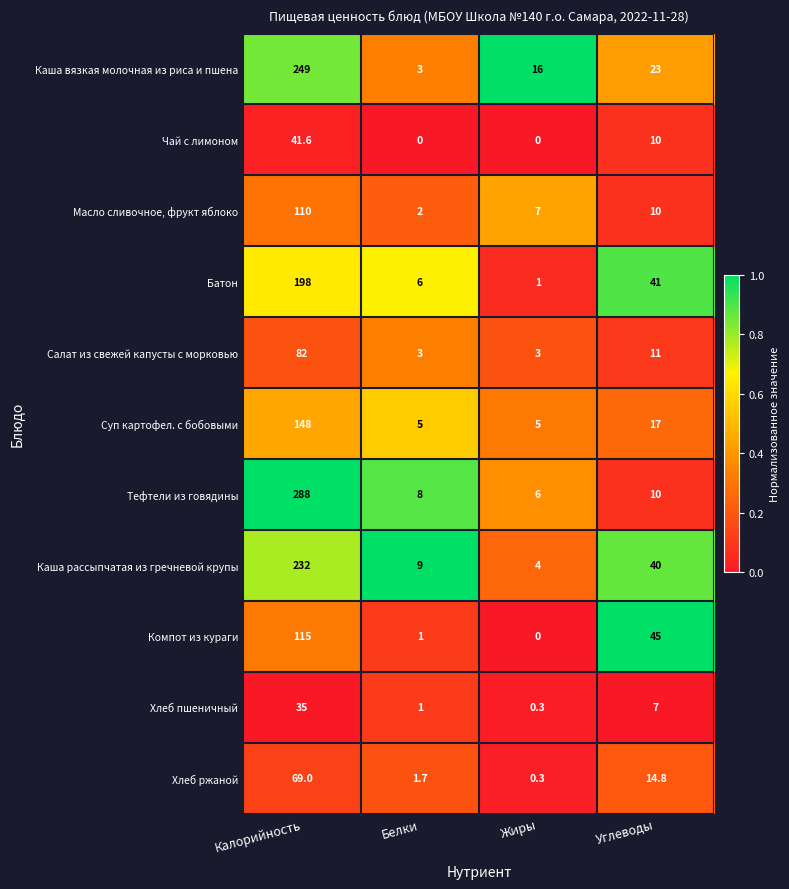

How many distinct data groups are displayed?

11